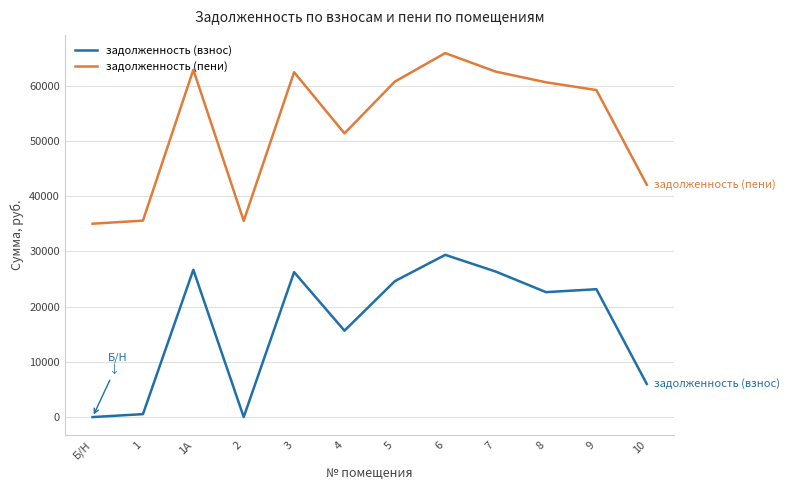

At which label does задолженность (взнос) reach its peak?

6